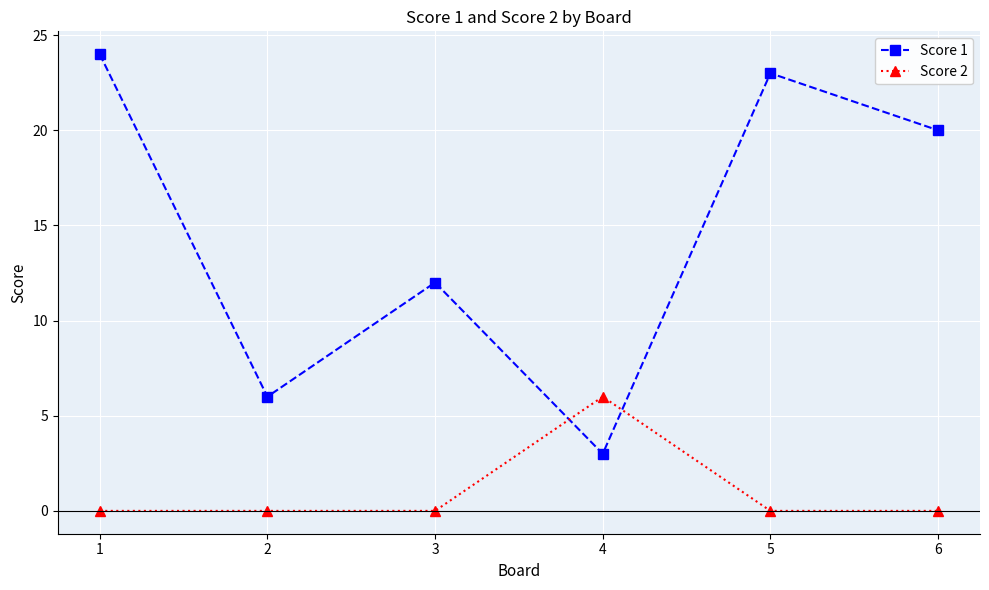

At which label does Score 1 reach its peak?

1